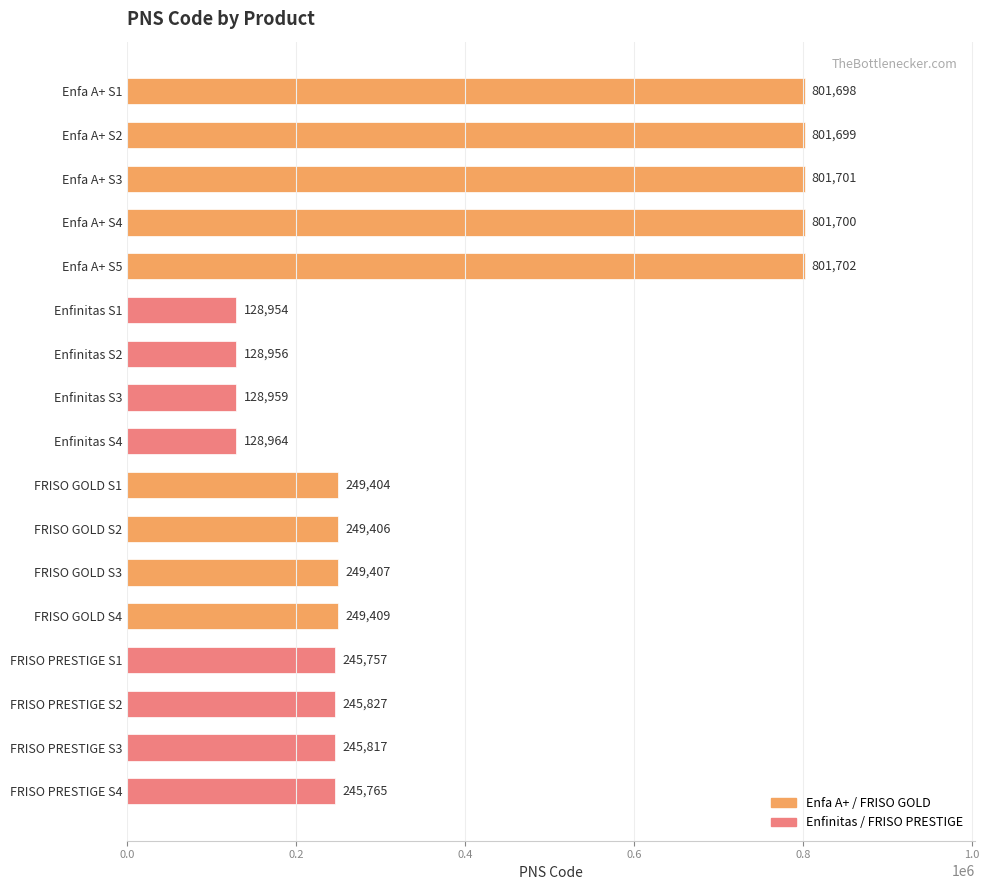

Reading bottom to top, list all the values displayed in this chart.

245765	245817	245827	245757	249409	249407	249406	249404	128964	128959	128956	128954	801702	801700	801701	801699	801698